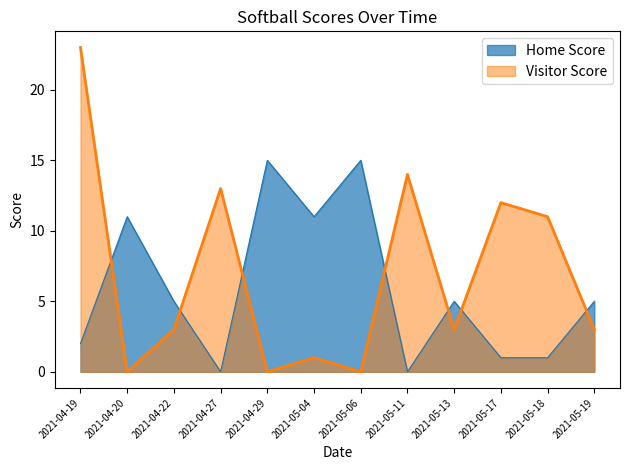

How many positive values does the Visitor Score series have?

9